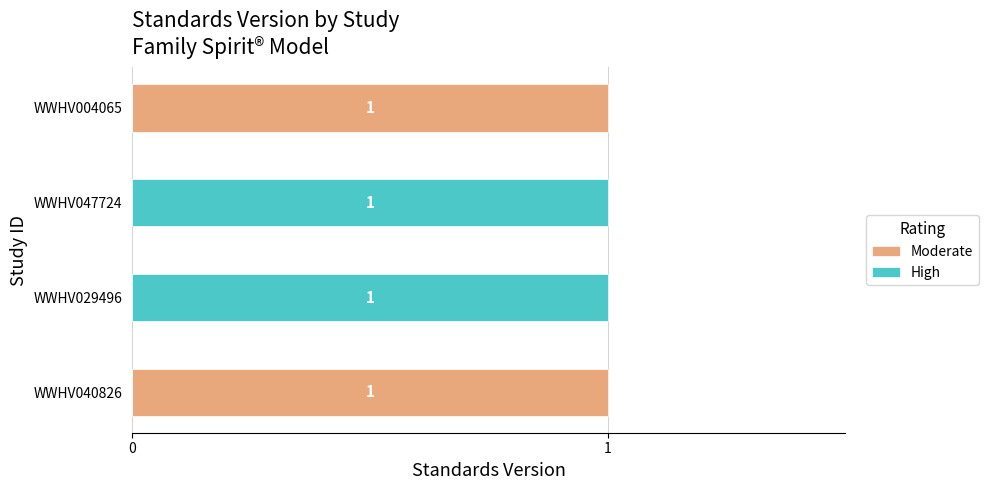

Reading left to right, extract all data points from this chart.

Moderate: 1	0	0	1
High: 0	1	1	0